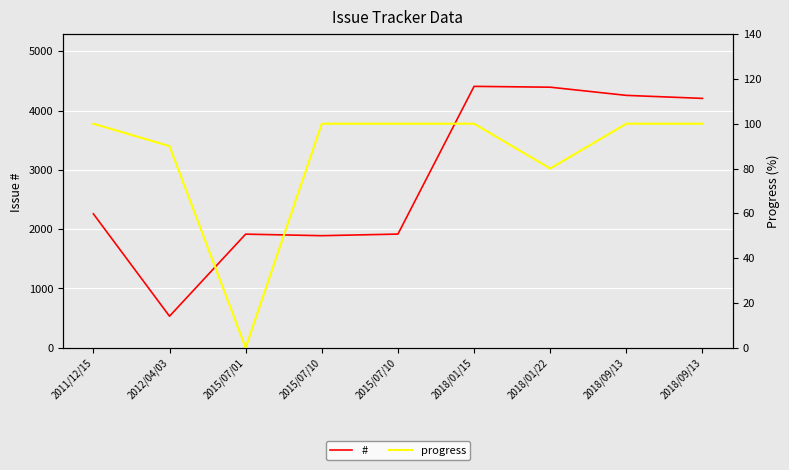

Which series changed the most between 2011/12/15 and 2018/01/22?

#